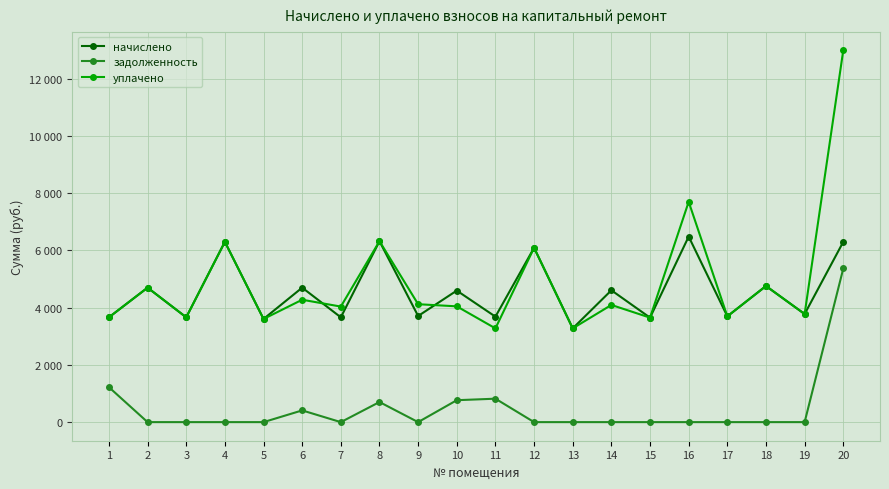

What is the maximum value for задолженность?

5369.9